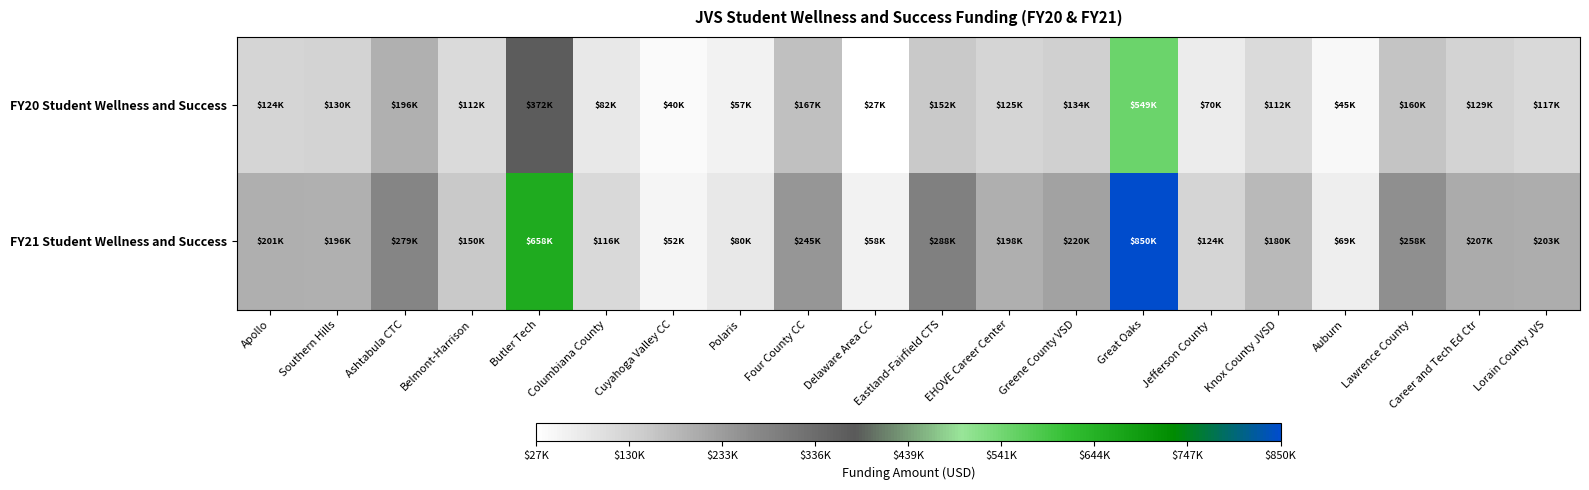

Reading right to left, extract all data points from this chart.

FY20 Student Wellness and Success: Lorain County JVS=116556.8	Career and Tech Ed Ctr=128614.5	Lawrence County=160435.8	Auburn=45449.9	Knox County JVSD=112084.5	Jefferson County=69847.2	Great Oaks=549475.4	Greene County VSD=134092.4	EHOVE Career Center=125103.0	Eastland-Fairfield CTS=152289.7	Delaware Area CC=27469.8	Four County CC=167409.7	Polaris=57105.3	Cuyahoga Valley CC=39992.4	Columbiana County=81760.7	Butler Tech=371633.7	Belmont-Harrison=111836.4	Ashtabula CTC=196080.9	Southern Hills=129941.4	Apollo=124292.4
FY21 Student Wellness and Success: Lorain County JVS=203228.2	Career and Tech Ed Ctr=206558.1	Lawrence County=257914.7	Auburn=68658.7	Knox County JVSD=180059.6	Jefferson County=124004.1	Great Oaks=849807.4	Greene County VSD=220460.4	EHOVE Career Center=198325.2	Eastland-Fairfield CTS=287752.8	Delaware Area CC=58476.3	Four County CC=245369.9	Polaris=79579.0	Cuyahoga Valley CC=52446.9	Columbiana County=115612.0	Butler Tech=657527.8	Belmont-Harrison=149554.9	Ashtabula CTC=279111.7	Southern Hills=196023.4	Apollo=200715.7